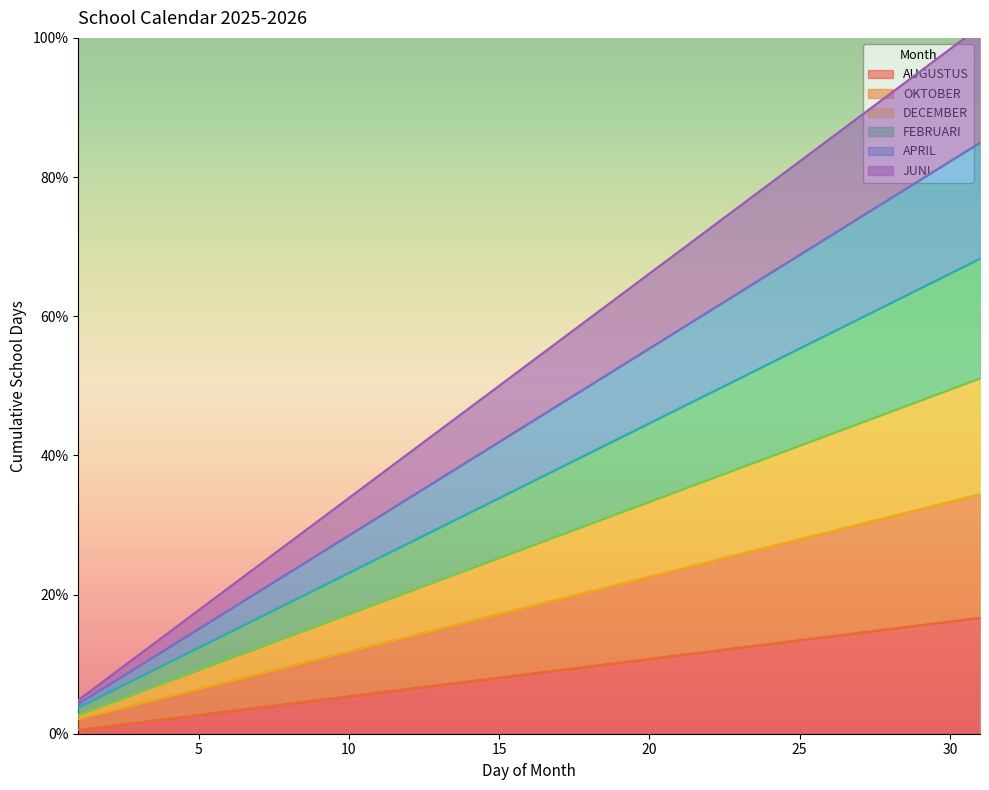

What is the highest value of the AUGUSTUS series?

16.7